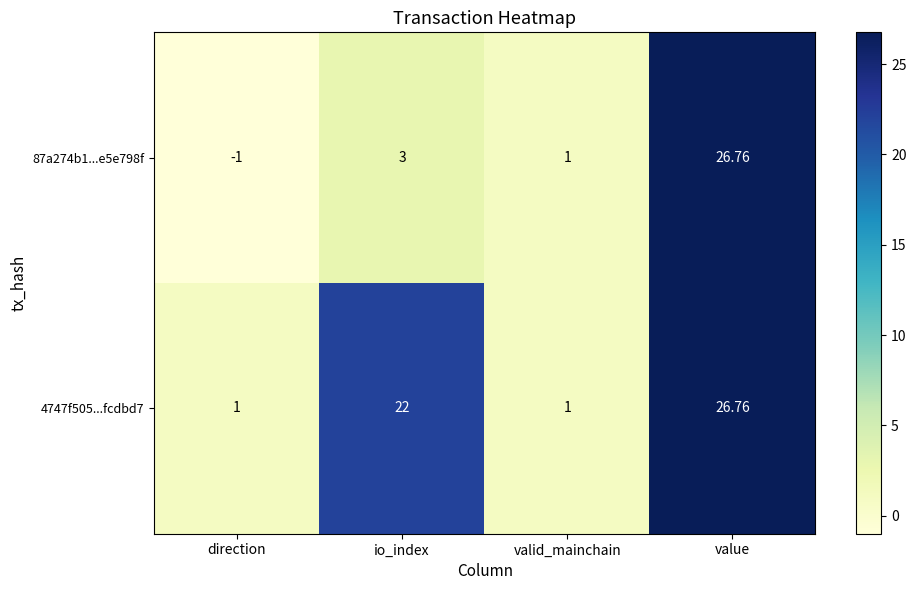

At which category does the chart reach its peak across all series?

value